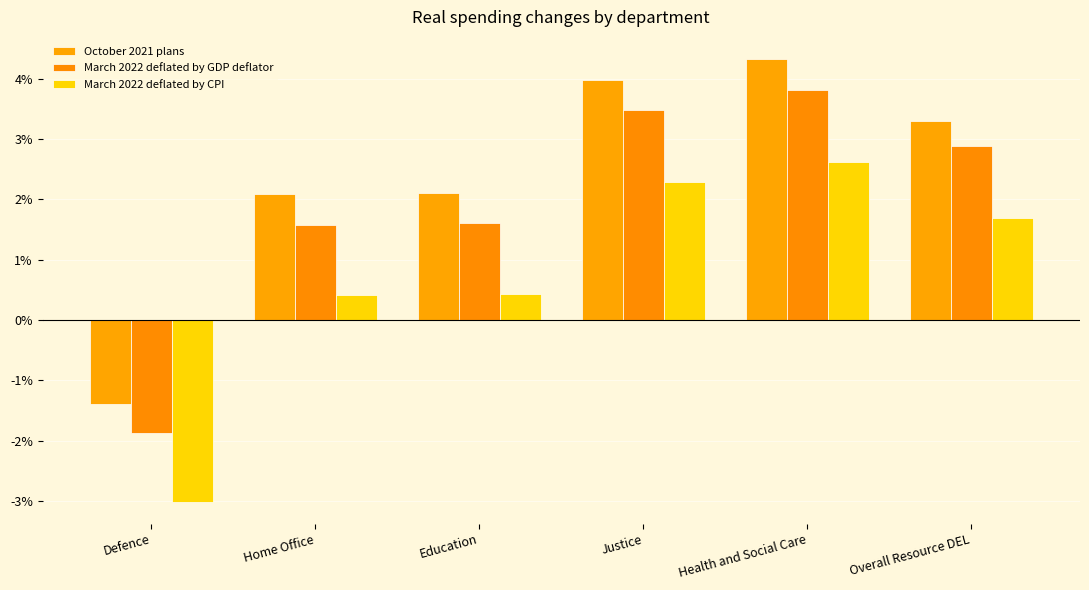

Rank the series at Defence from highest to lowest value.

October 2021 plans, March 2022 deflated by GDP deflator, March 2022 deflated by CPI